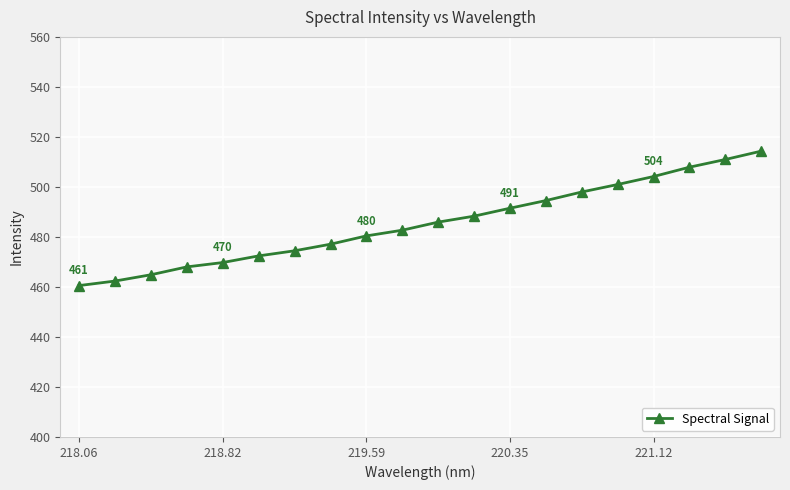

What is the sum of all values?

9709.2